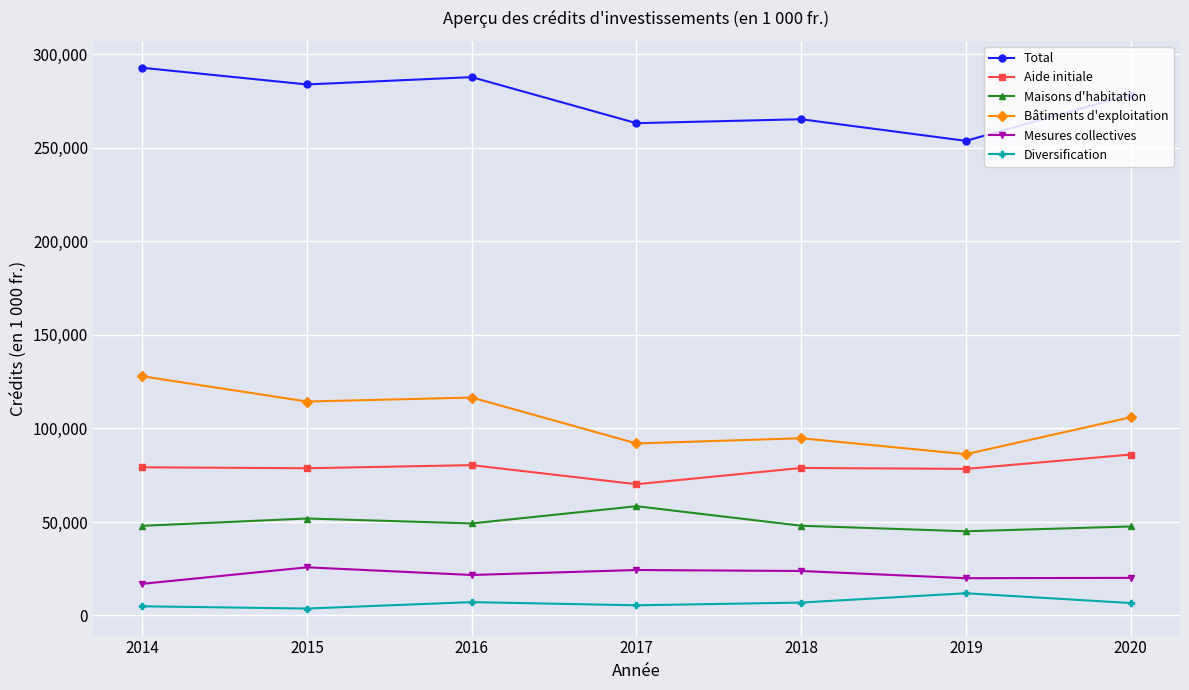

What is the difference between the highest and lowest values at 2015?

280234.0